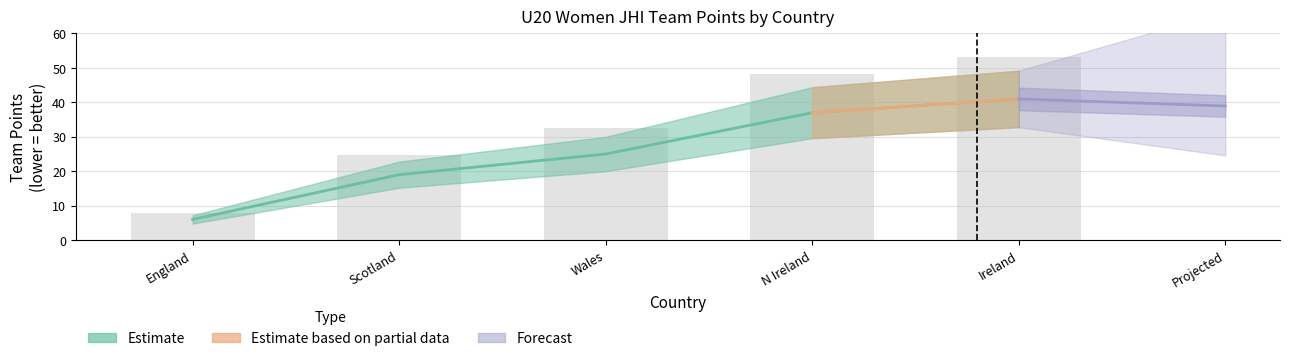

Reading left to right, extract all data points from this chart.

6	19	25	37	41